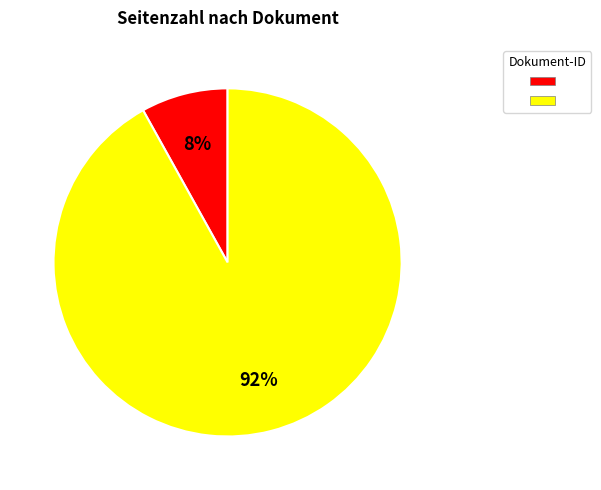

To the nearest percent, what is the average slice percentage?

50%